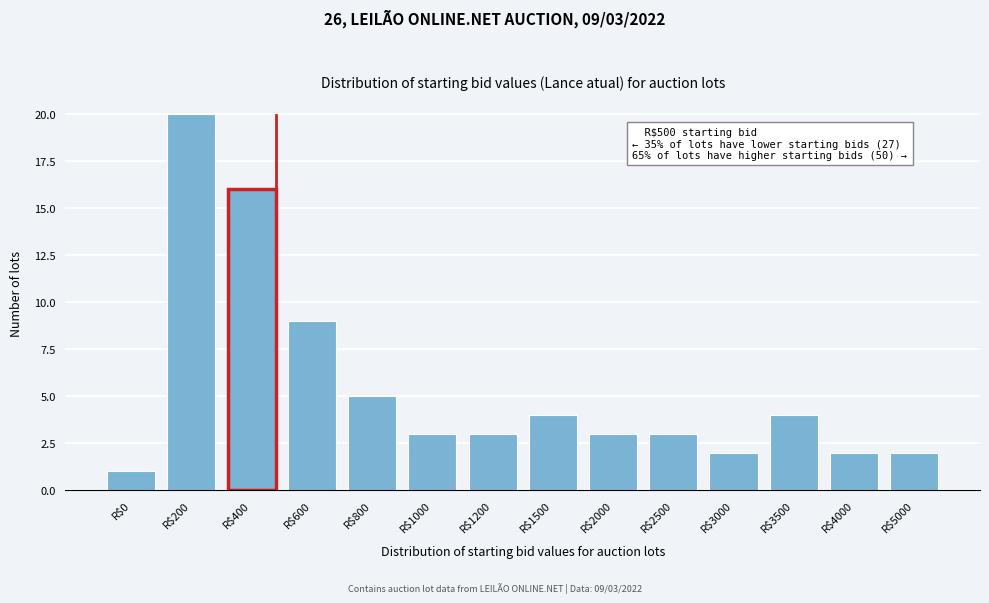

Reading left to right, list all the values displayed in this chart.

1	20	16	9	5	3	3	4	3	3	2	4	2	2